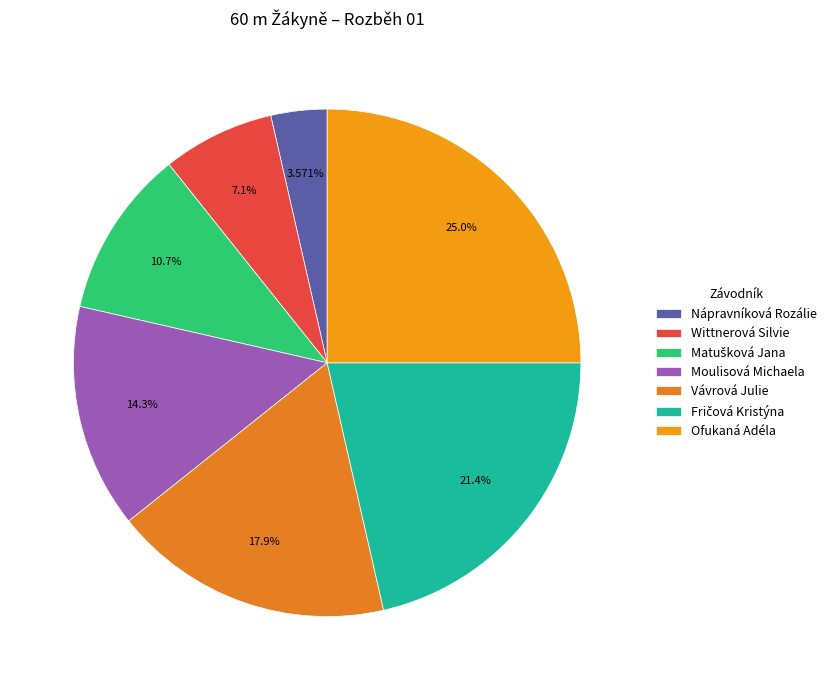

Combined, what portion of the pie is Wittnerová Silvie and Fričová Kristýna?

28.6%